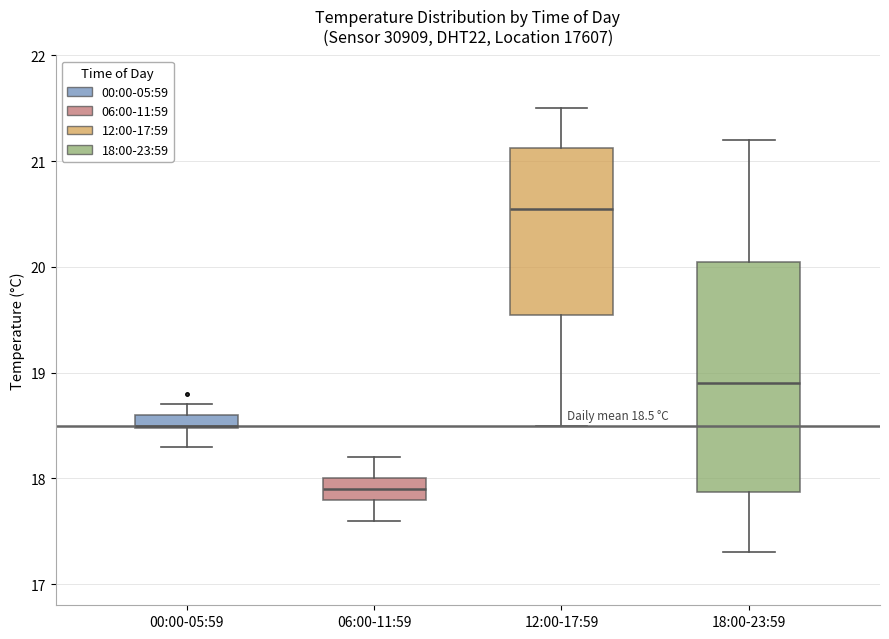

Which box has the highest median line?

12:00-17:59